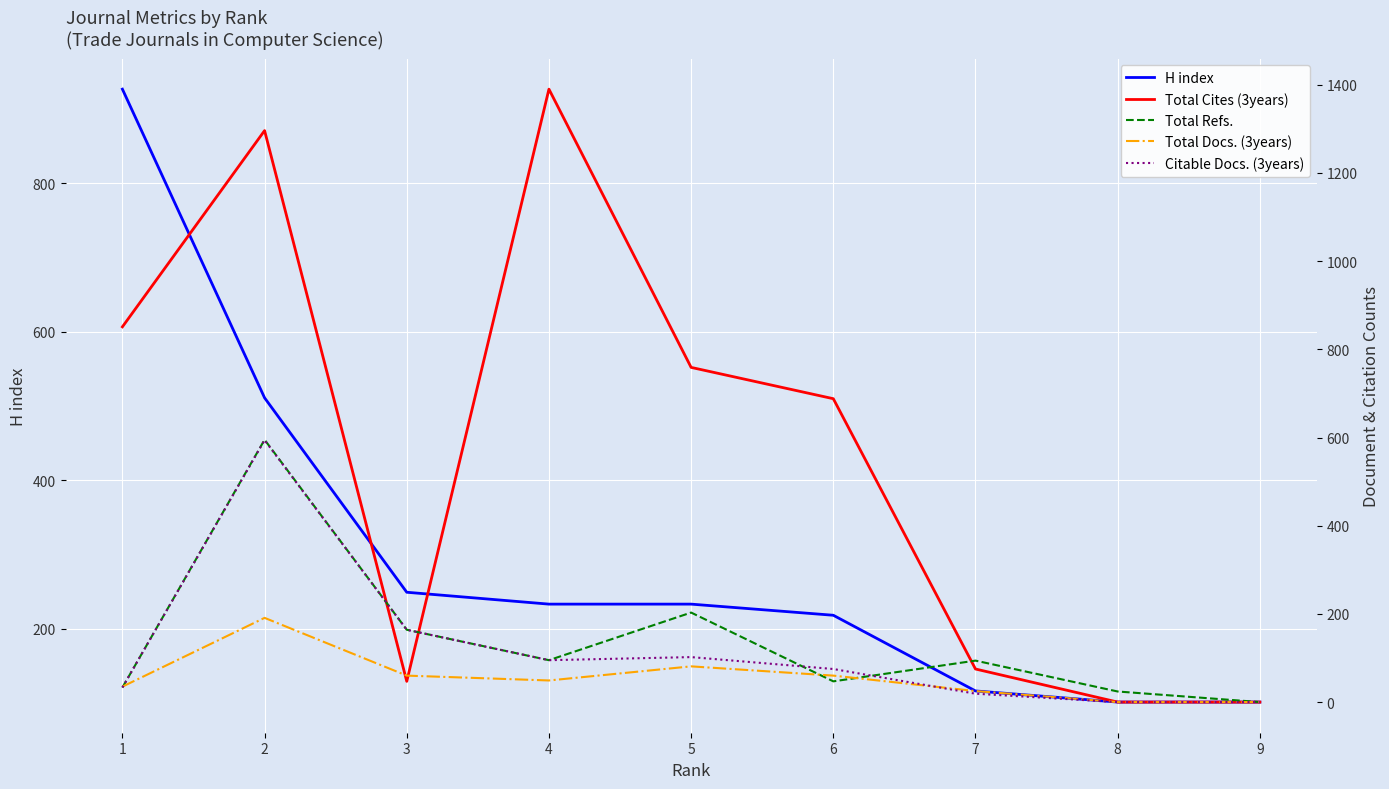

What is the value of the H index point at the 3rd from the left?

249